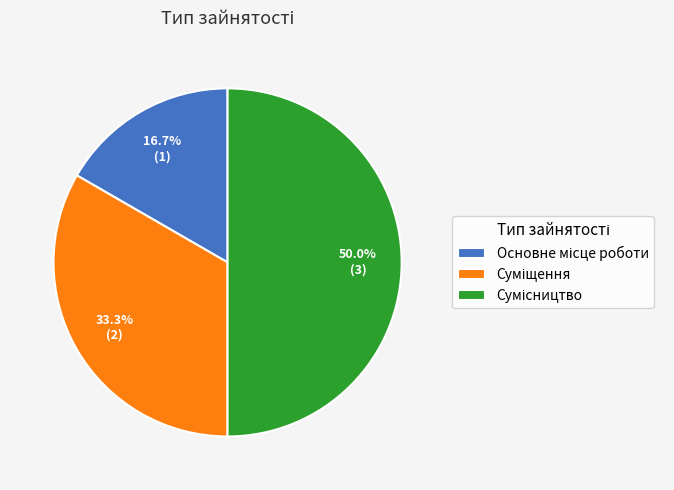

Count the number of slices in the pie.

3